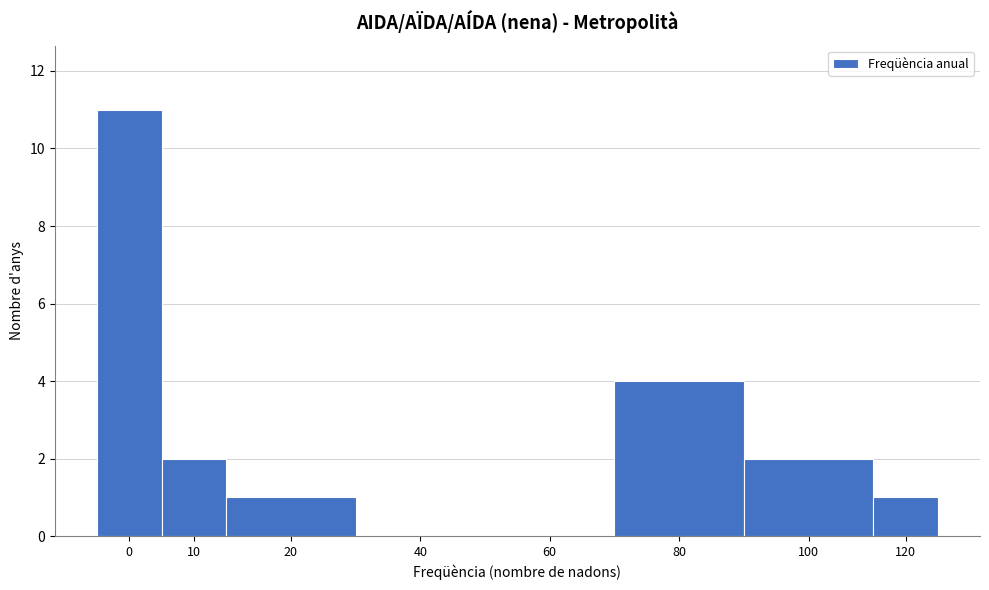

Reading right to left, what are all the values shown in this chart?

120=1	100=2	80=4	60=0	40=0	20=1	10=2	0=11